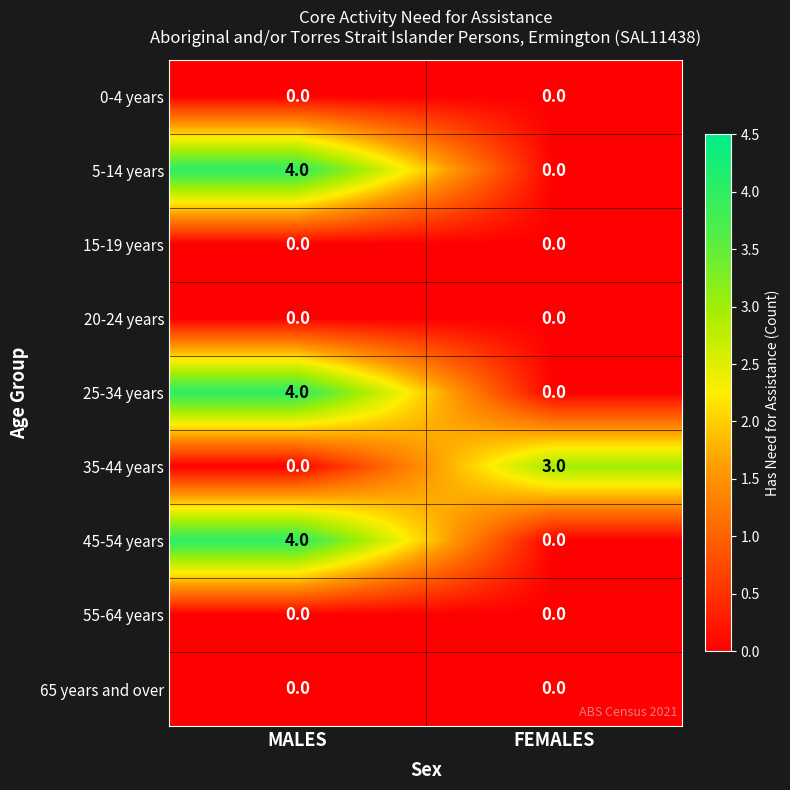

Is it true that 55-64 years equals 0 at MALES?

True